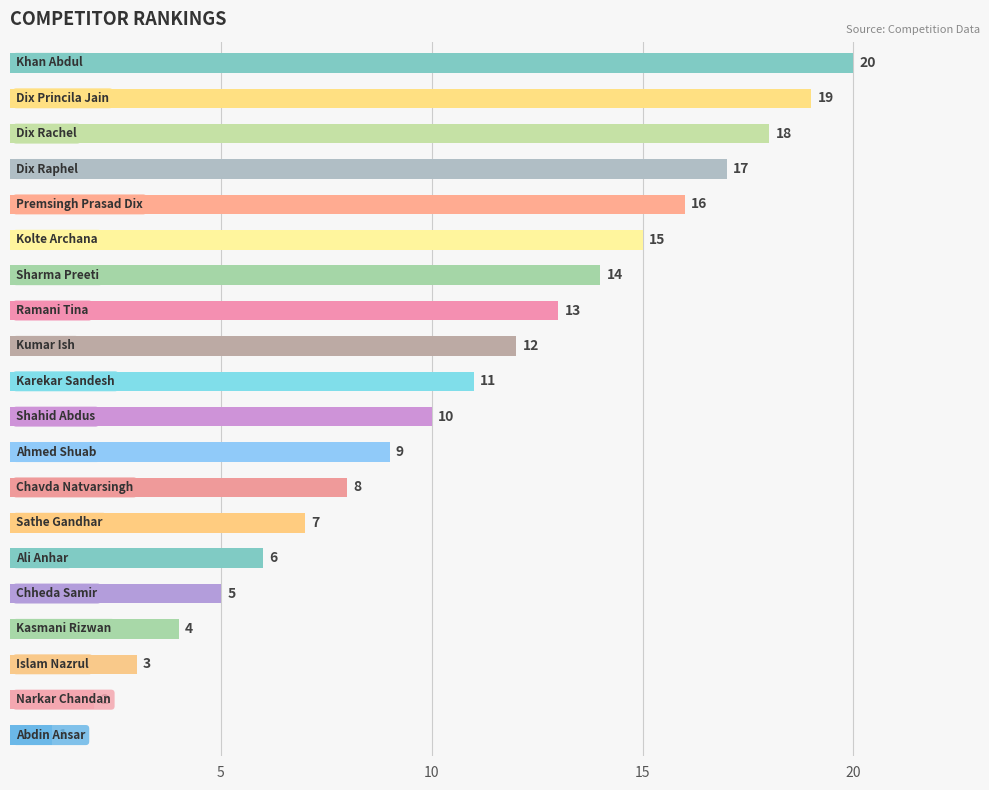

How many distinct data groups are displayed?

1